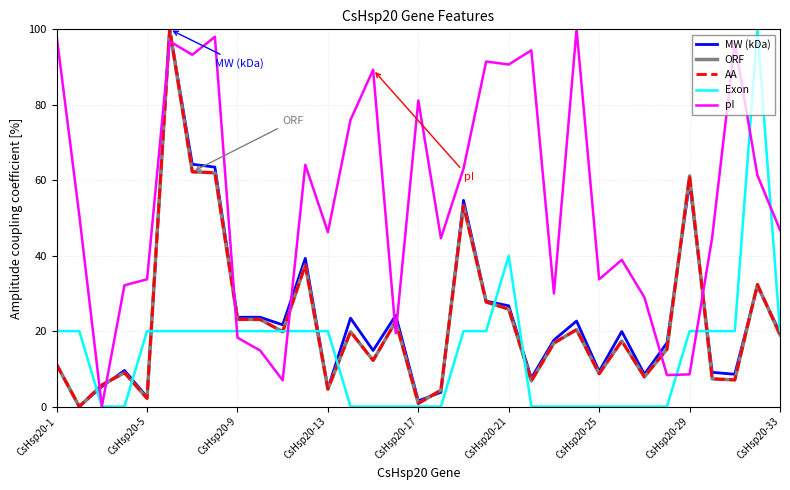

Does the chart display data point markers on the line(s)?

No